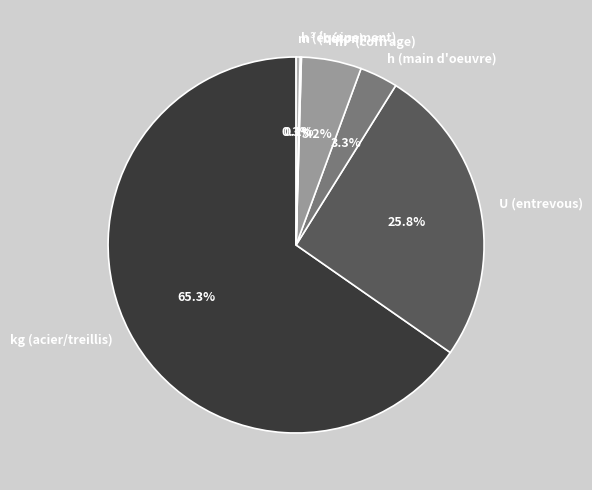

Does h (main d'oeuvre) represent more than half of the total?

No